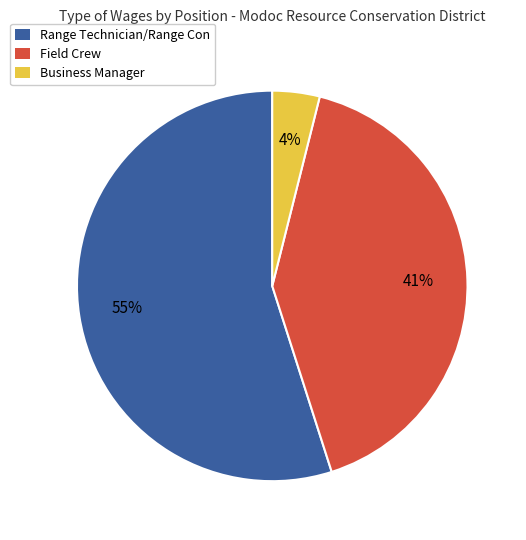

Does Business Manager account for over 50% of the chart?

No